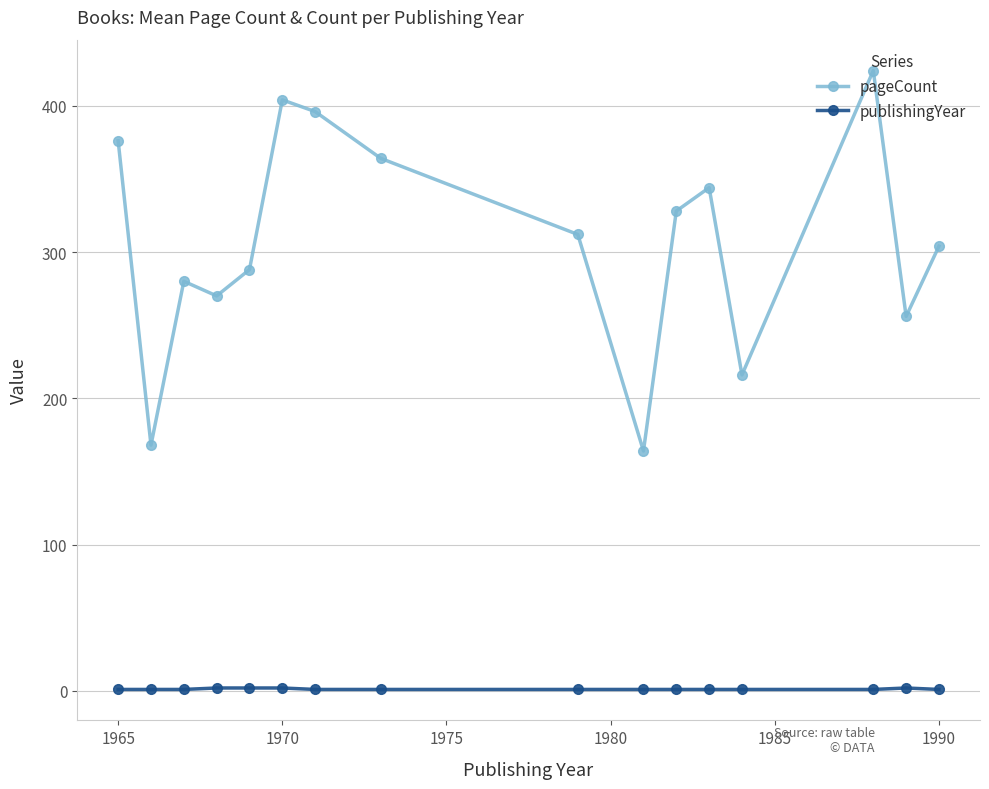

What is the maximum value shown in the chart?

424